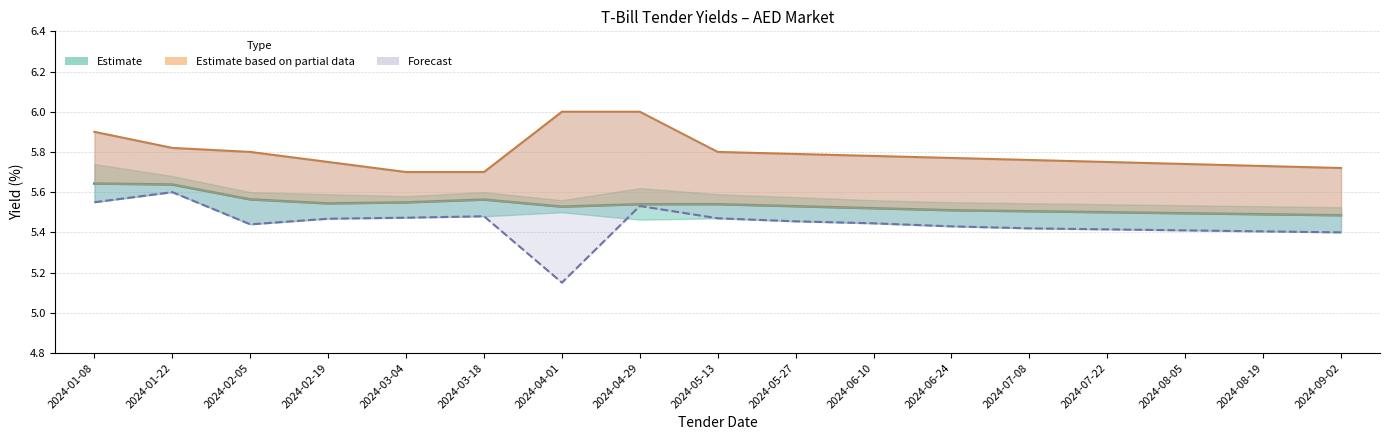

Does the chart contain stacked bars?

No